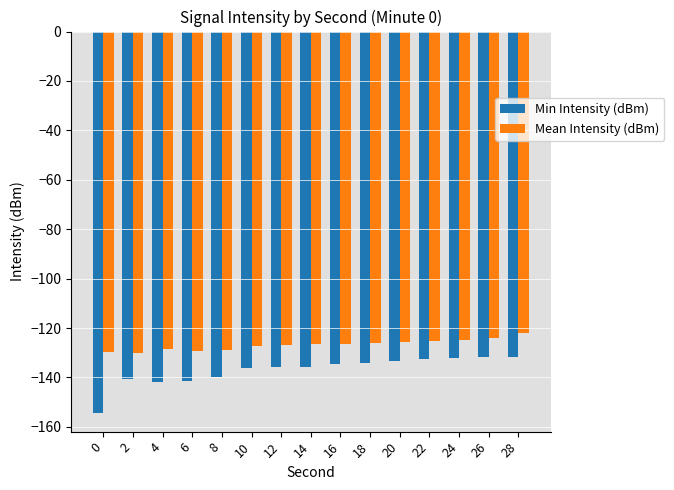

What is the sum of the Min Intensity (dBm) values at 8 and 6?

-281.3